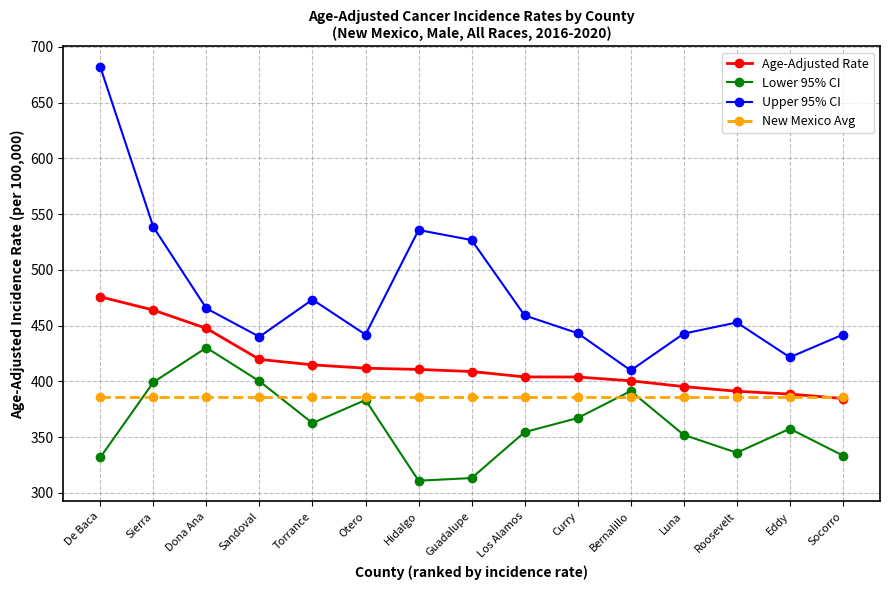

True or false: New Mexico Avg has a value of 385.9 at Roosevelt.

True